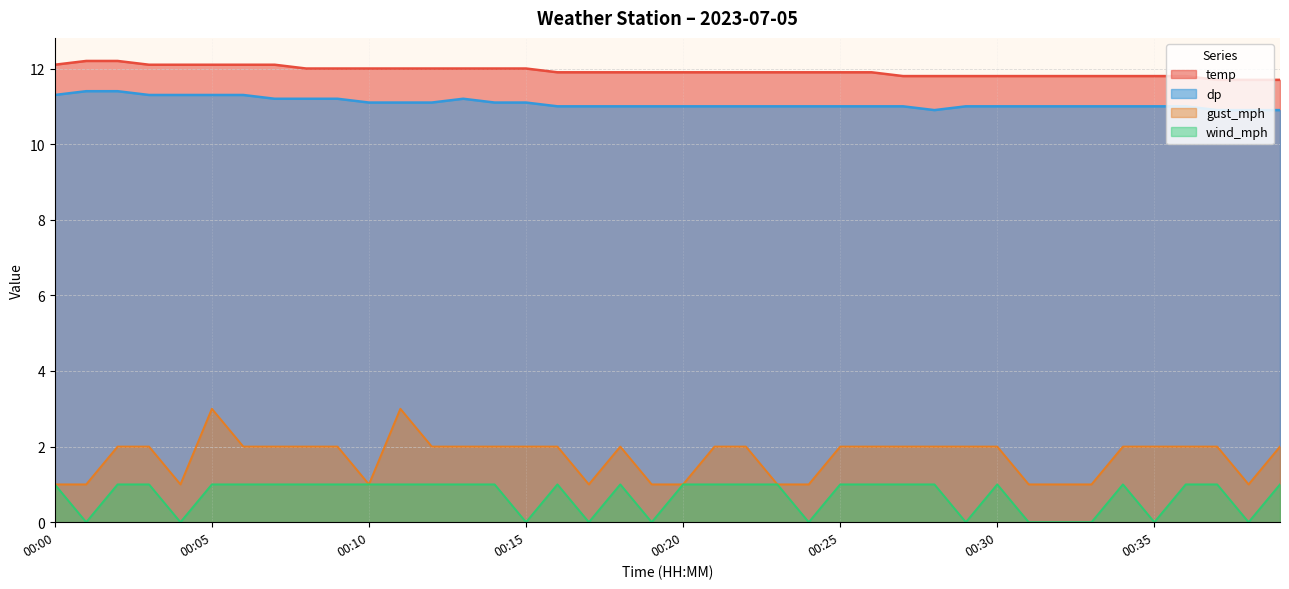

Reading right to left, extract all data points from this chart.

temp: 11.7	11.7	11.7	11.8	11.8	11.8	11.8	11.8	11.8	11.8	11.8	11.8	11.8	11.9	11.9	11.9	11.9	11.9	11.9	11.9	11.9	11.9	11.9	11.9	12.0	12.0	12.0	12.0	12.0	12.0	12.0	12.0	12.1	12.1	12.1	12.1	12.1	12.2	12.2	12.1
dp: 10.9	10.9	10.9	11.0	11.0	11.0	11.0	11.0	11.0	11.0	11.0	10.9	11.0	11.0	11.0	11.0	11.0	11.0	11.0	11.0	11.0	11.0	11.0	11.0	11.1	11.1	11.2	11.1	11.1	11.1	11.2	11.2	11.2	11.3	11.3	11.3	11.3	11.4	11.4	11.3
gust_mph: 2.0	1.0	2.0	2.0	2.0	2.0	1.0	1.0	1.0	2.0	2.0	2.0	2.0	2.0	2.0	1.0	1.0	2.0	2.0	1.0	1.0	2.0	1.0	2.0	2.0	2.0	2.0	2.0	3.0	1.0	2.0	2.0	2.0	2.0	3.0	1.0	2.0	2.0	1.0	1.0
wind_mph: 1.0	0.0	1.0	1.0	0.0	1.0	0.0	0.0	0.0	1.0	0.0	1.0	1.0	1.0	1.0	0.0	1.0	1.0	1.0	1.0	0.0	1.0	0.0	1.0	0.0	1.0	1.0	1.0	1.0	1.0	1.0	1.0	1.0	1.0	1.0	0.0	1.0	1.0	0.0	1.0